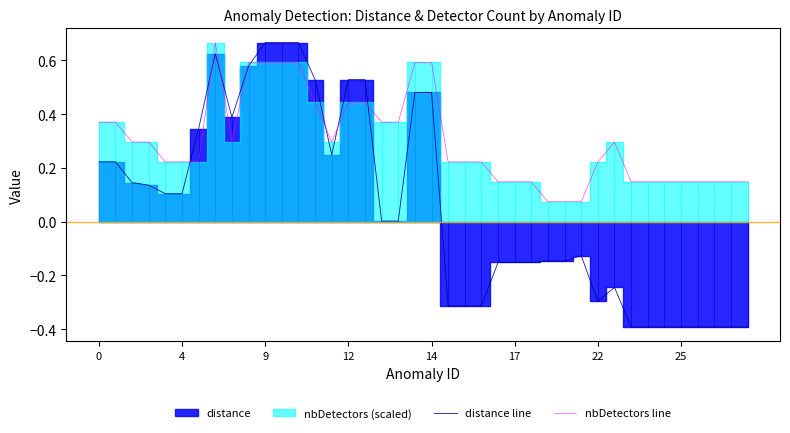

Does the chart have visible grid lines?

No